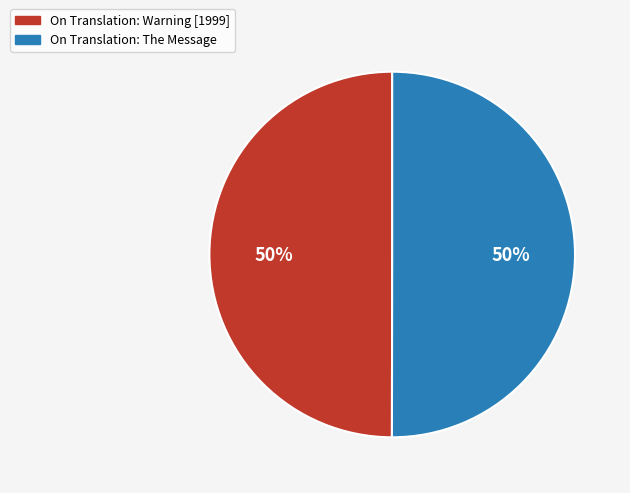

Approximately how many times larger is the value at On Translation: Warning [1999] compared to On Translation: The Message?

1.0